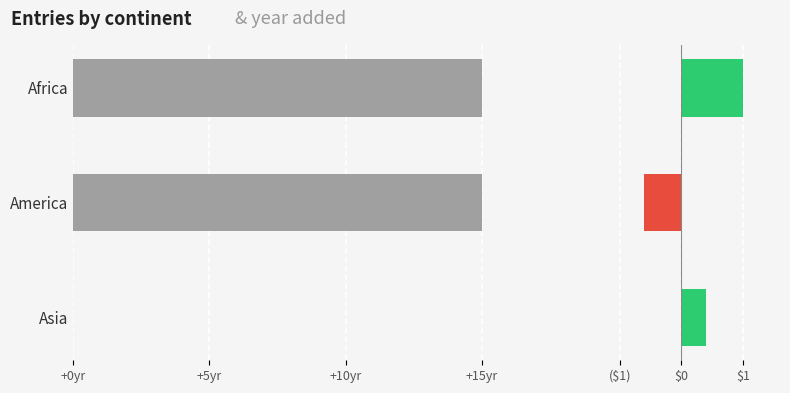

What is the sum of all values?

30